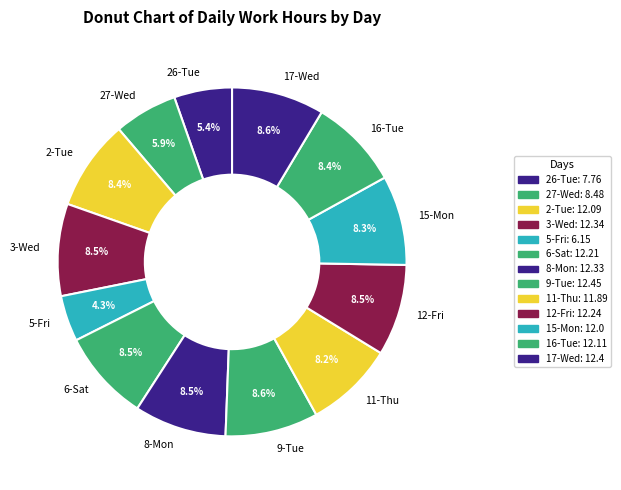

Is 6-Sat the majority of the pie?

No